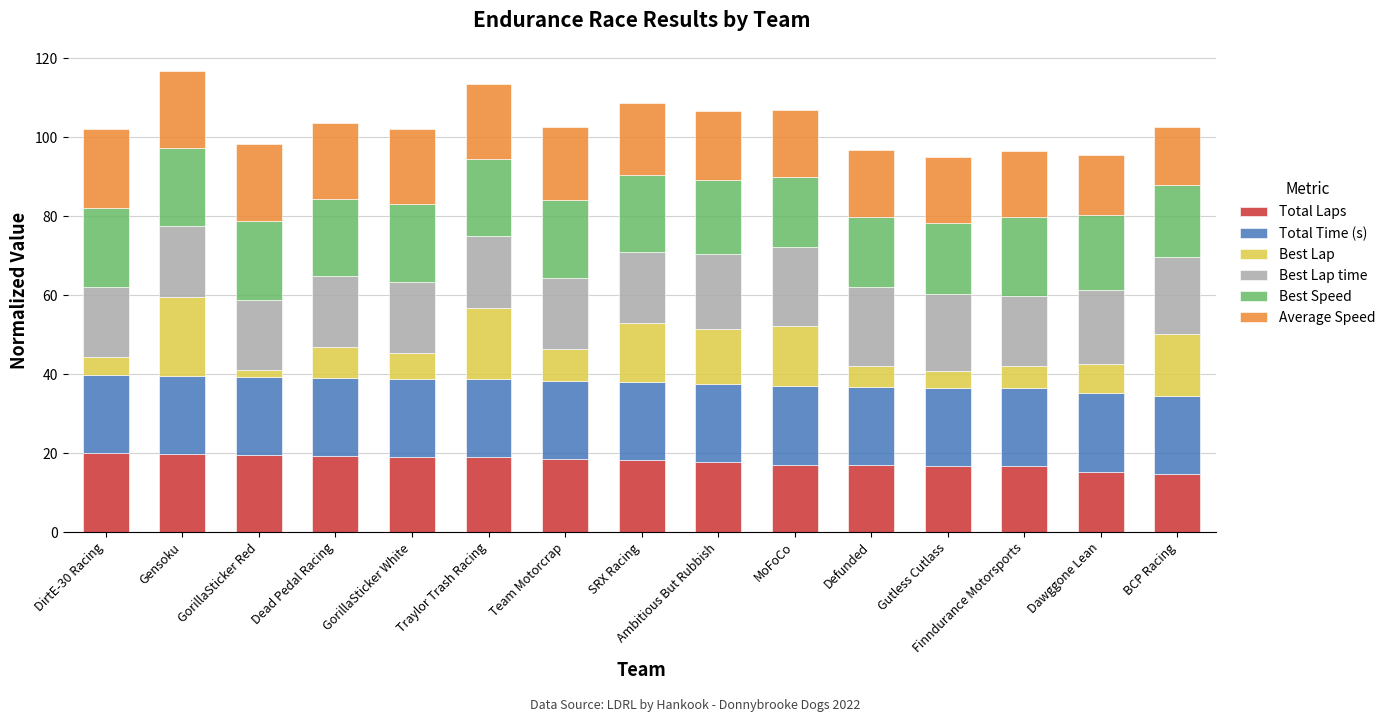

What is the total value across all series at Gutless Cutlass?

95.0